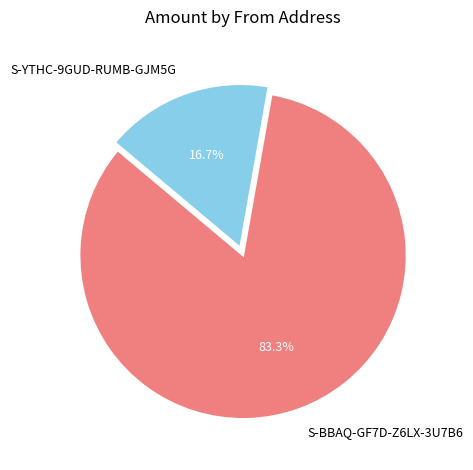

What percentage is the S-YTHC-9GUD-RUMB-GJM5G slice, to the nearest percent?

17%